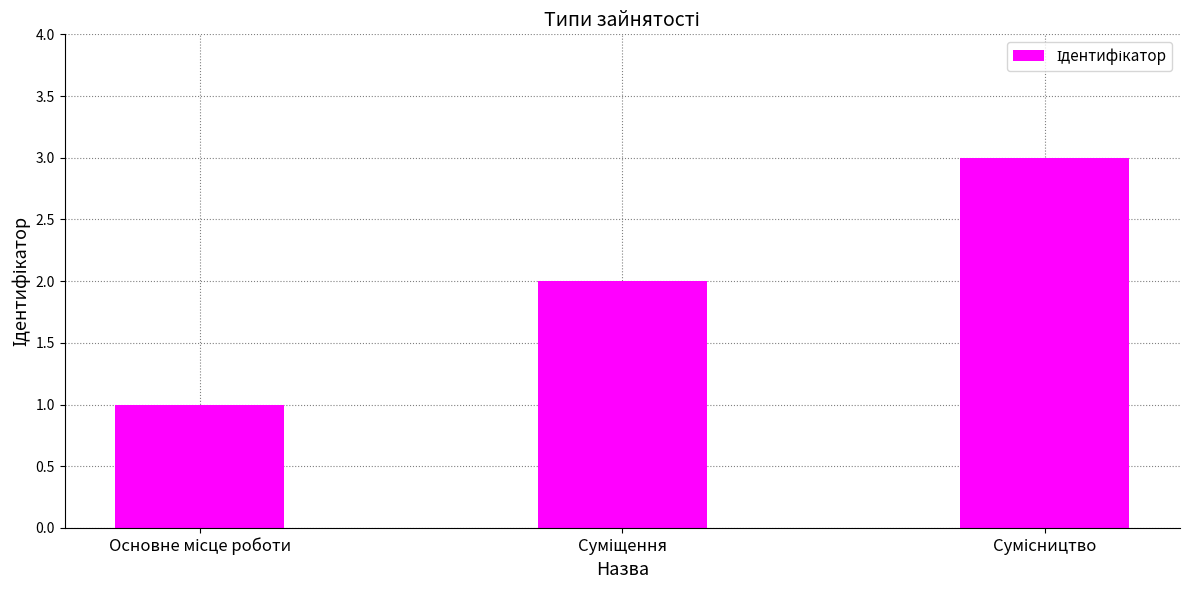

What is the maximum value shown in the chart?

3